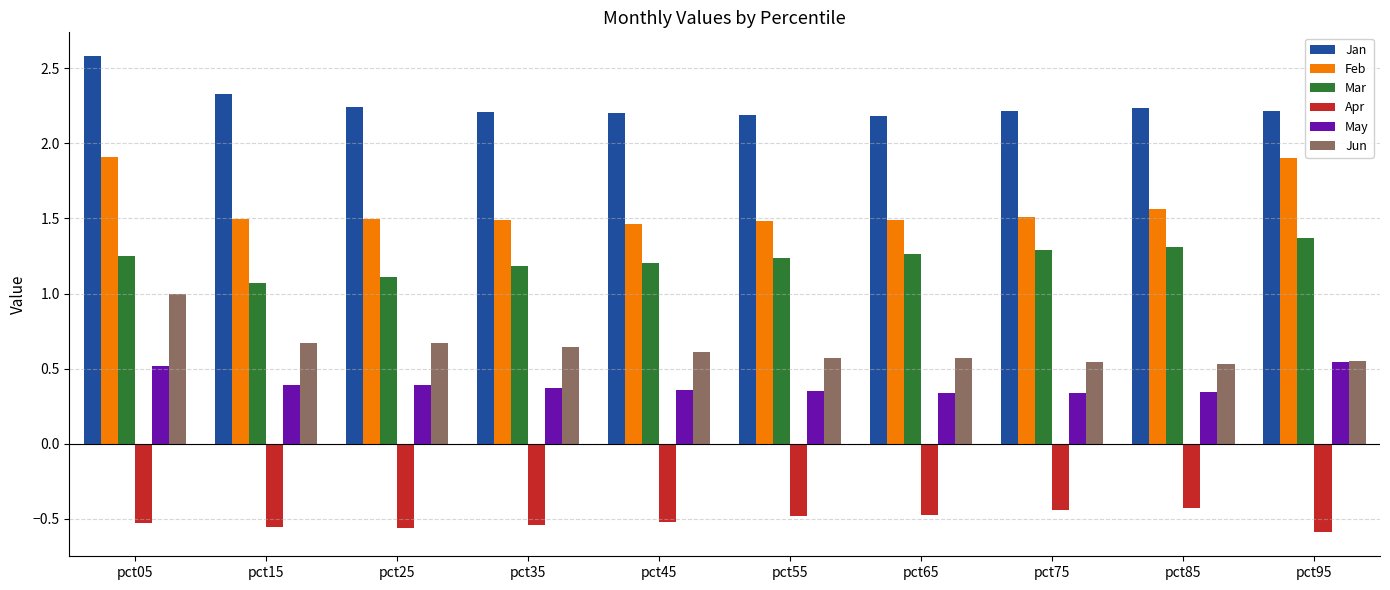

Is it true that Jun equals 1.0 at pct15?

False